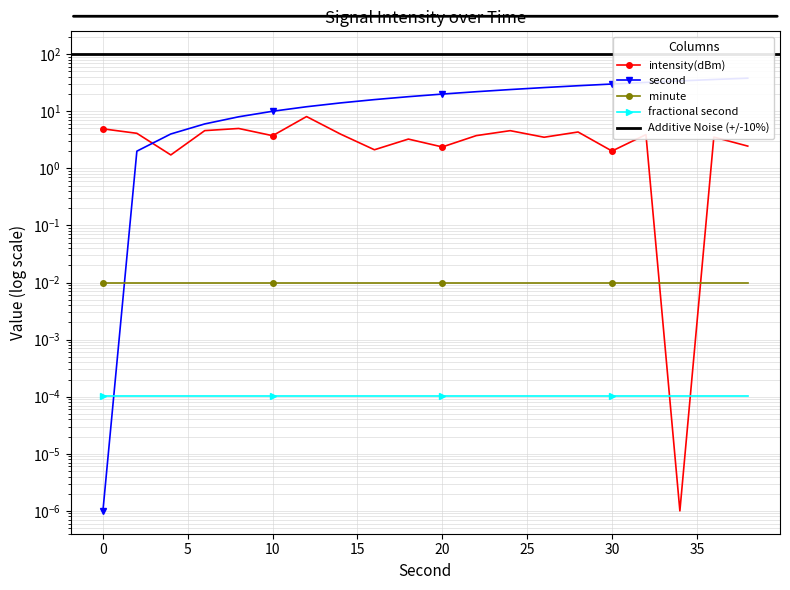

Is it true that second equals 16.0 at 16?

True